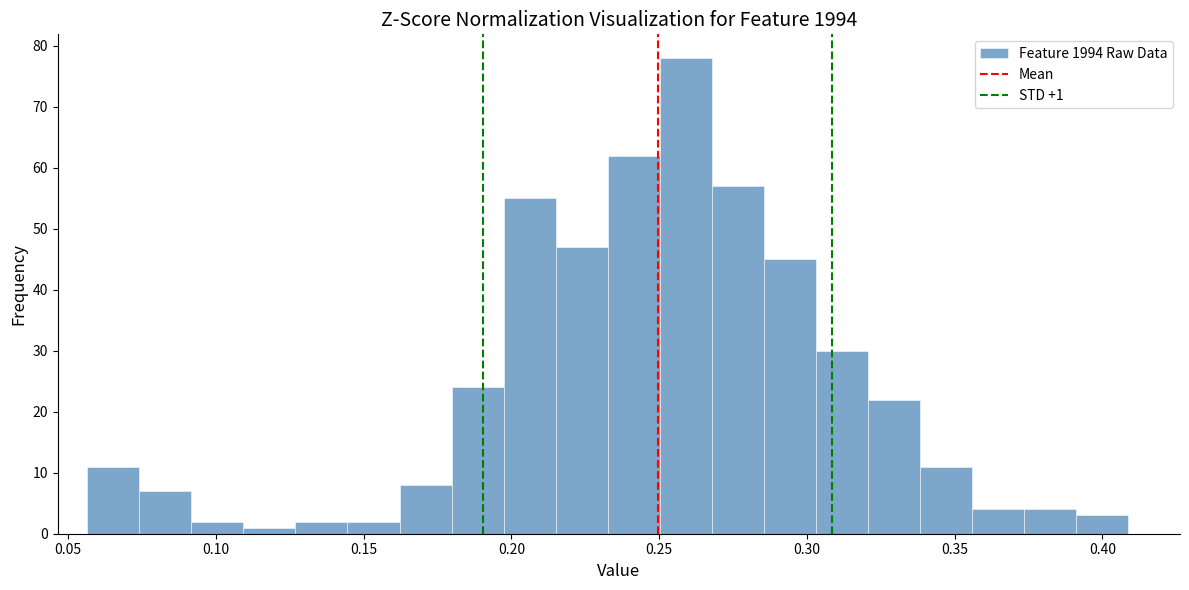

Read against the x-axis, roughly where is the centre of the tallest bar?

0.260